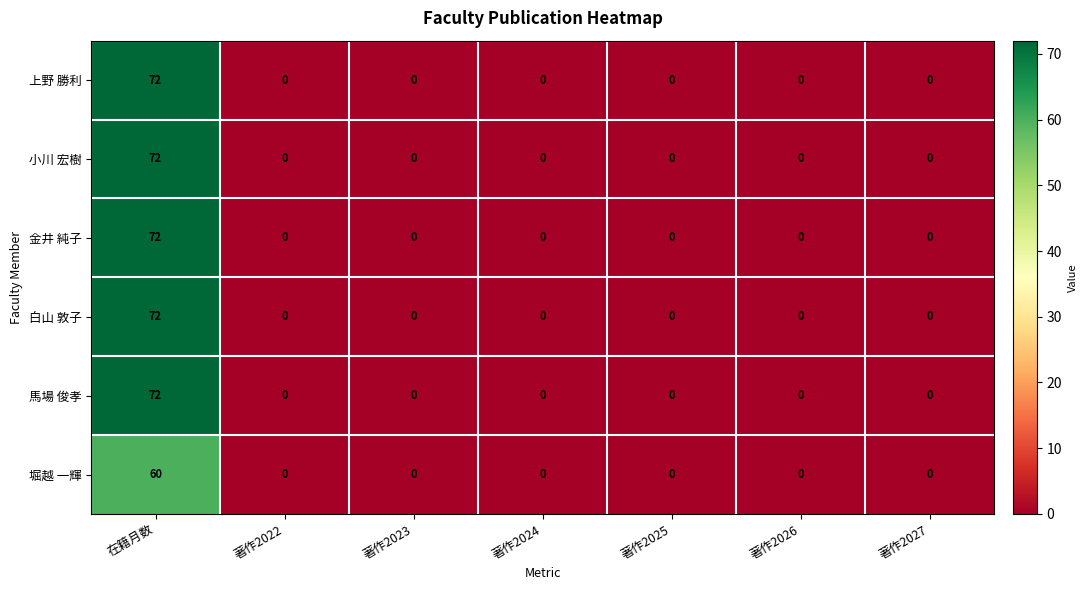

The value of 金井 純子 at 在籍月数 is 14. True or false?

False